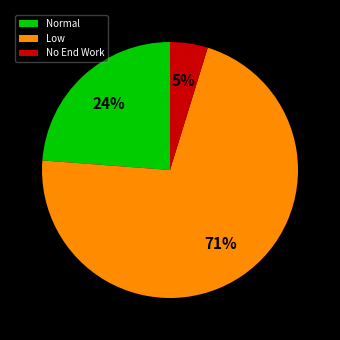

Combined, do Normal and No End Work account for over 50%?

No